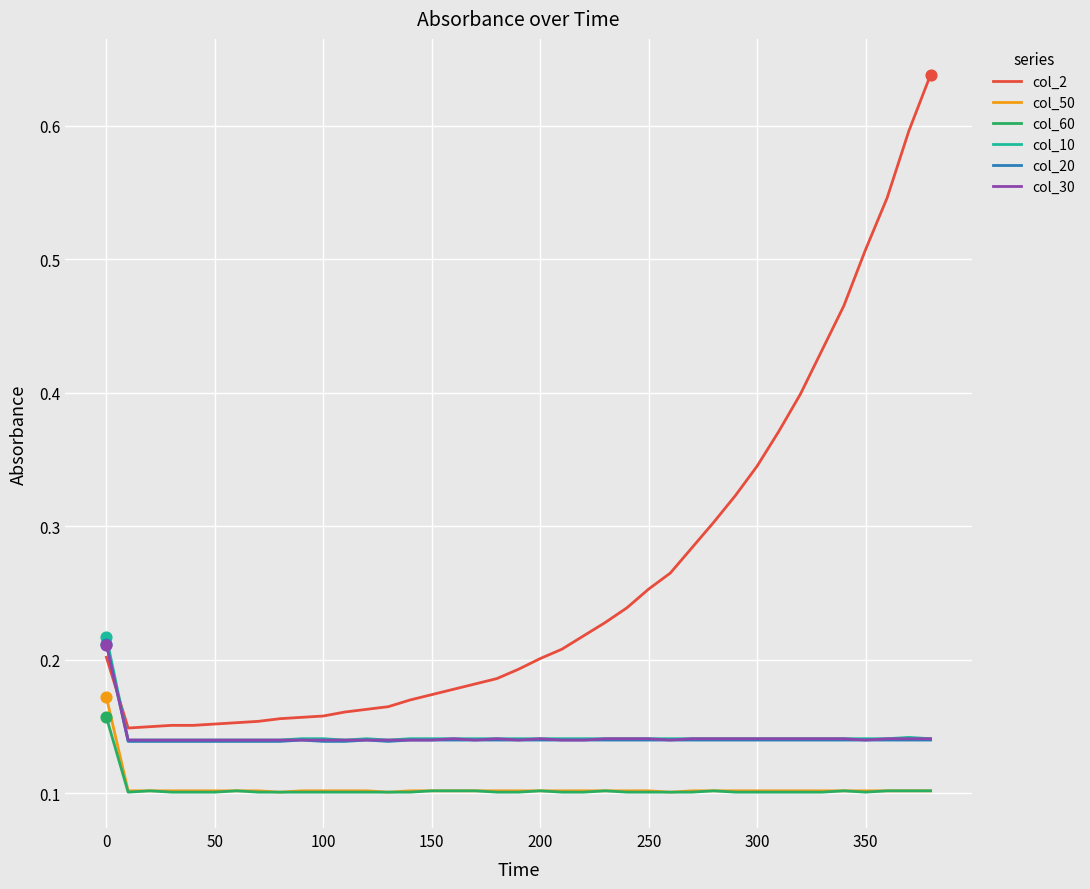

Which series has the largest range (max minus min)?

col_2